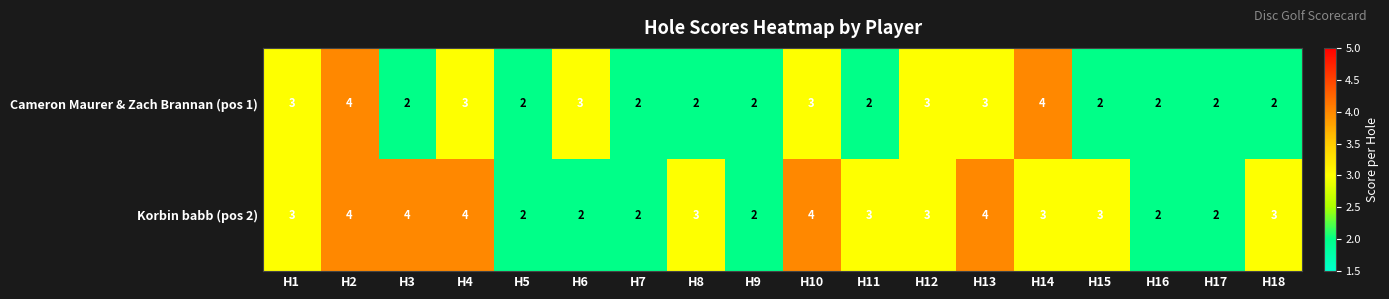

At which category is the sum across all series the highest?

H2